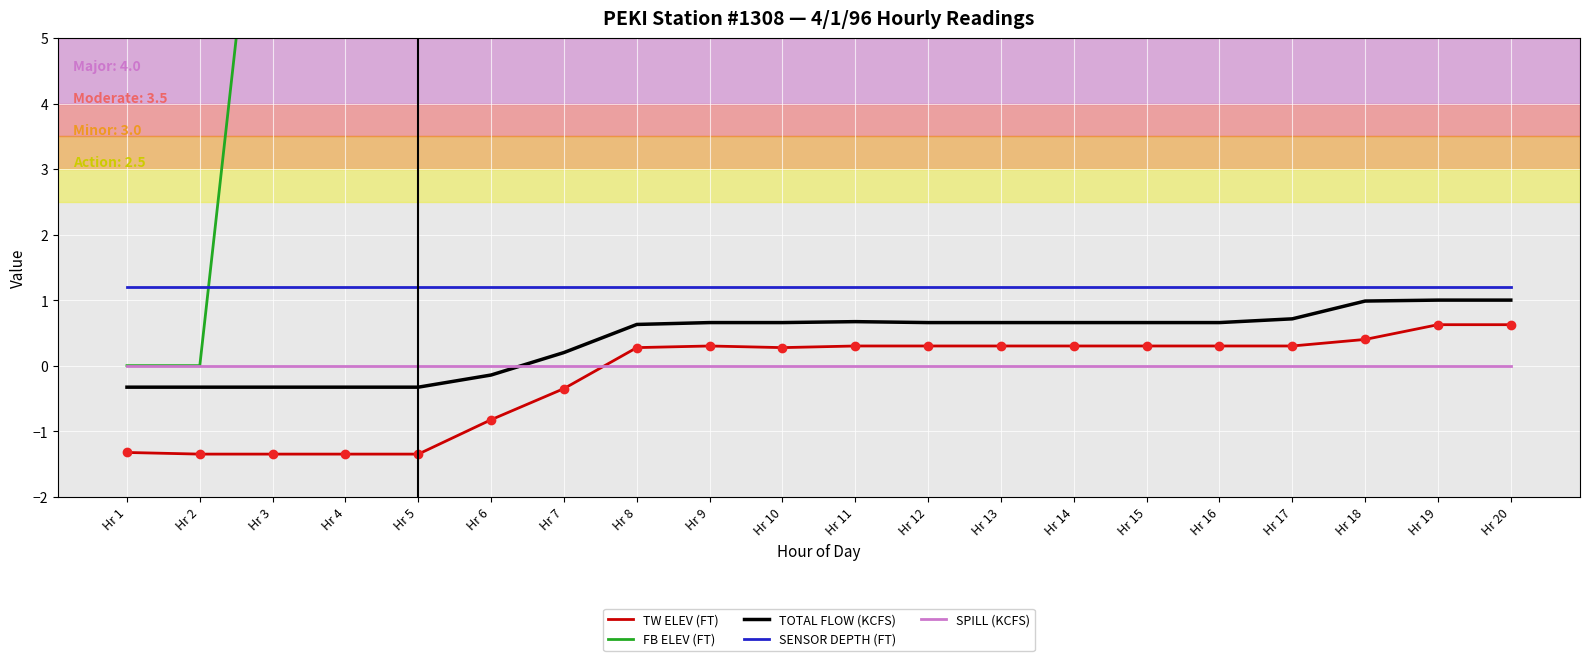

Which label corresponds to the largest value in the chart?

Hr 17